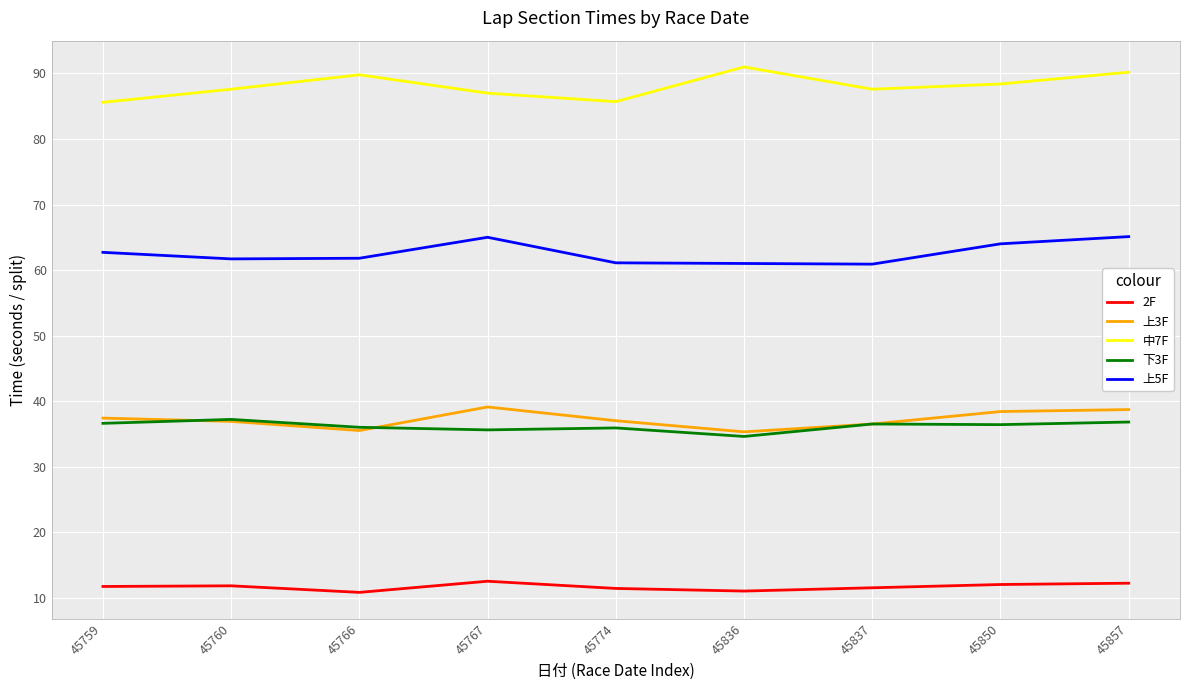

What is the difference between the highest and lowest values at 45837?

76.1